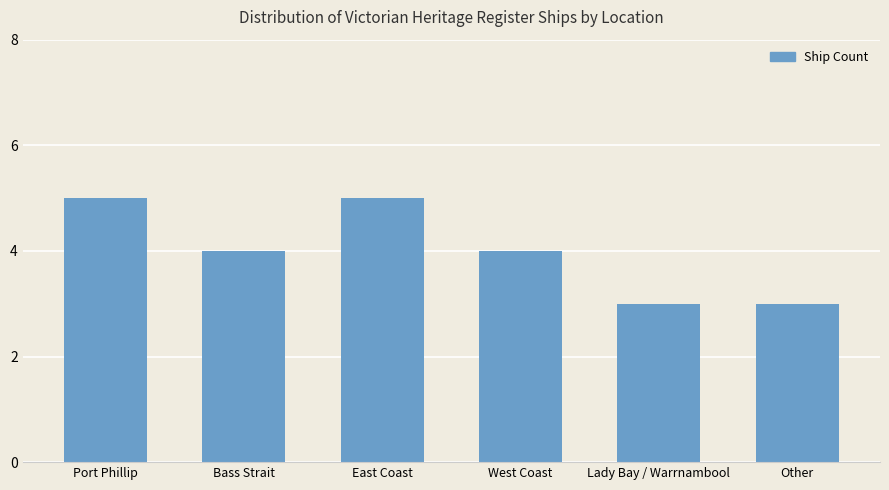

True or false: the data shows 5 at East Coast.

True